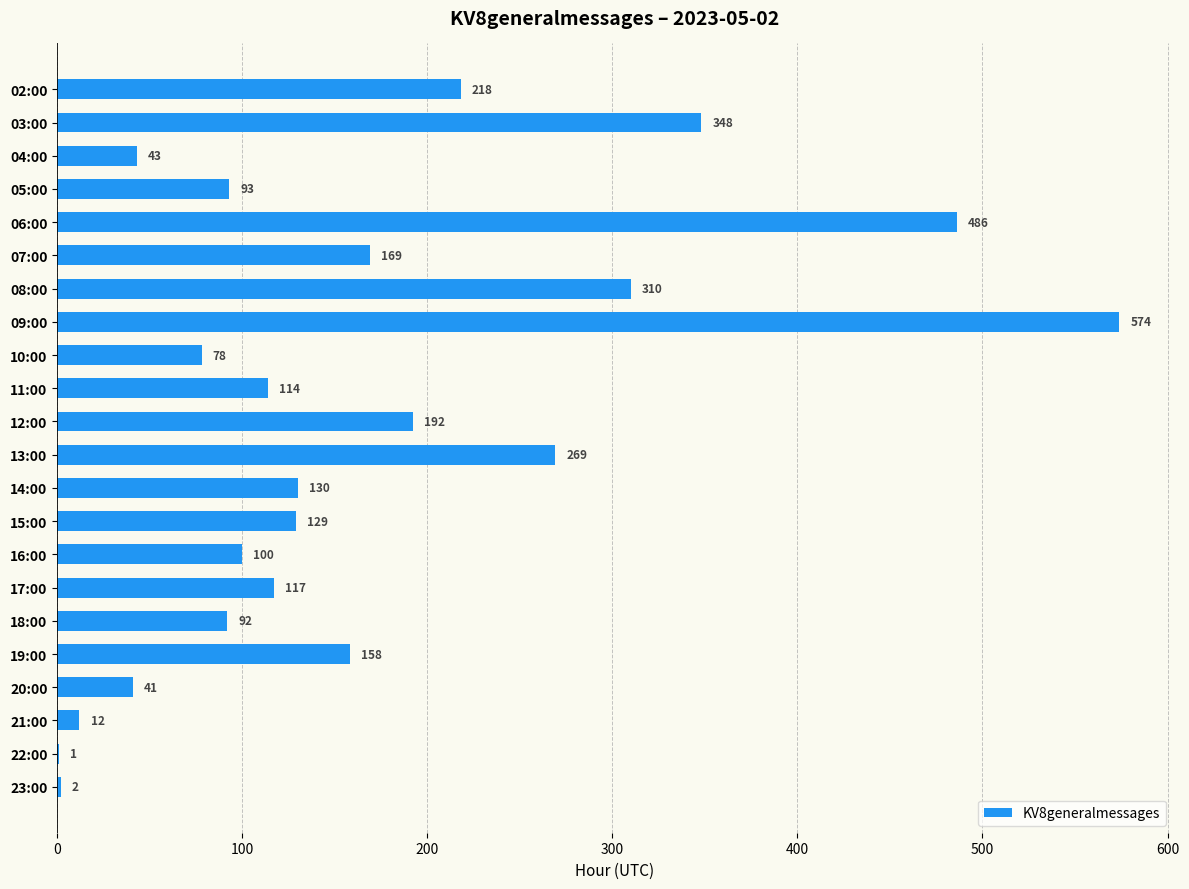

True or false: the data shows 130 at 14:00.

True